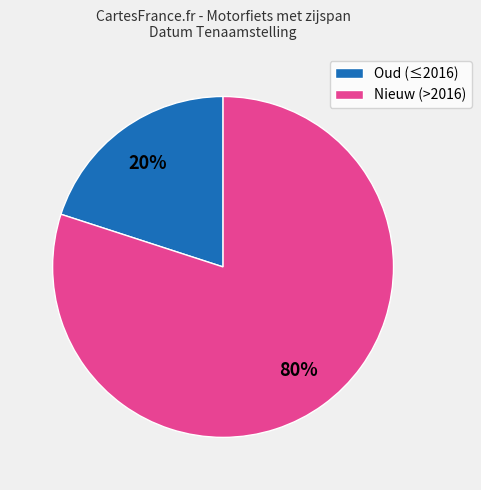

What is the largest slice in the pie chart?

Nieuw (>2016)